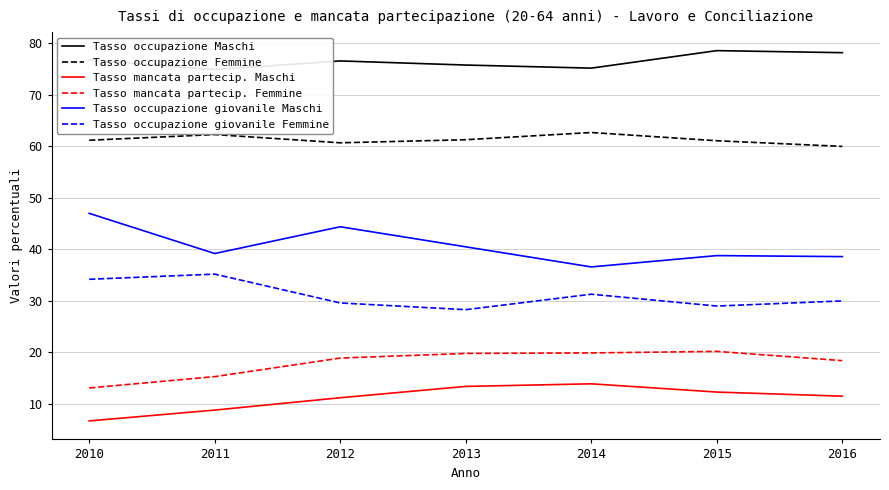

Which has a higher value, 2011 or 2010?

2010